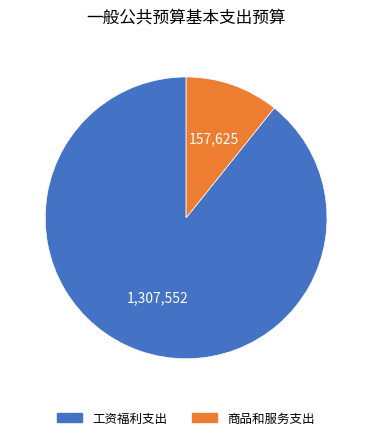

The 工资福利支出 slice represents 89% of the pie. True or false?

True